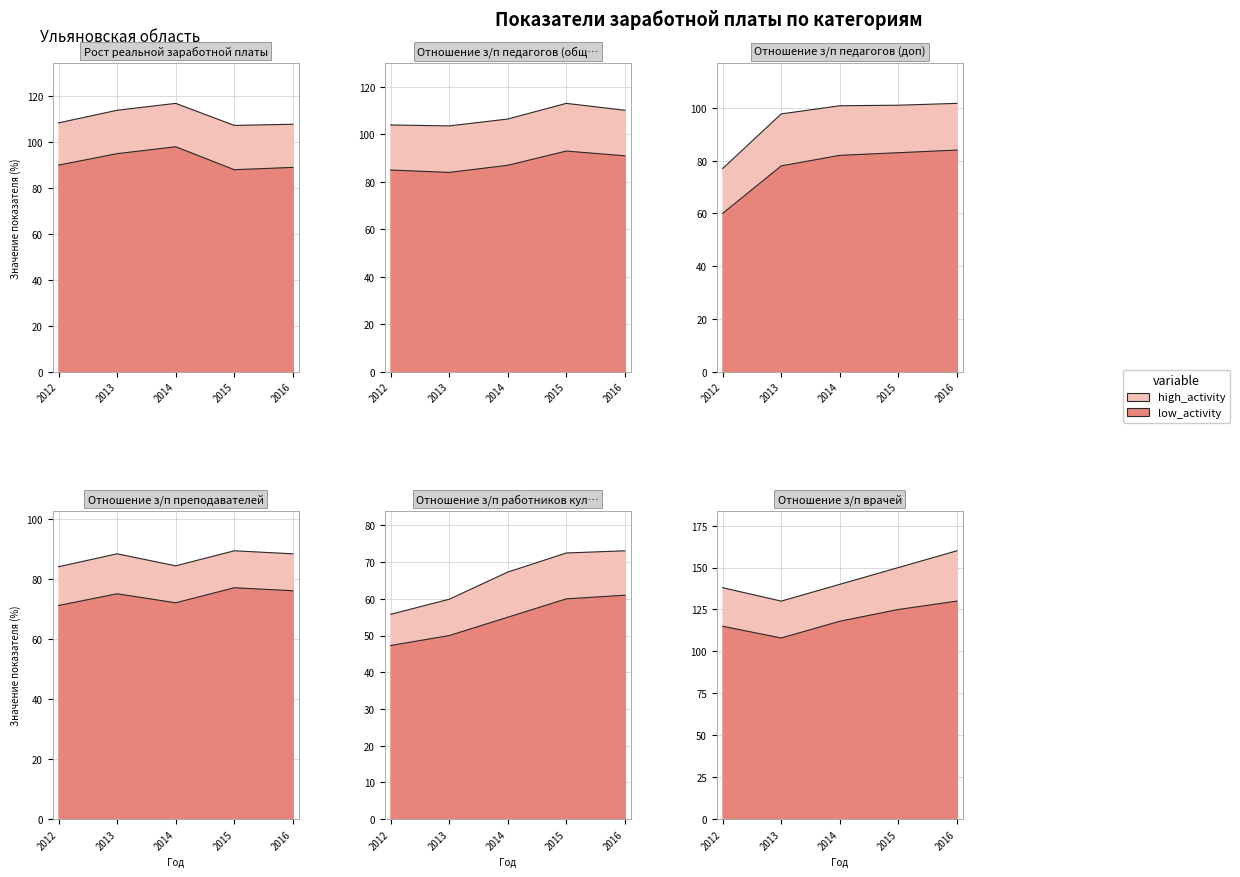

Is it true that Рост реальной заработной платы equals 198.8 at 2014?

False